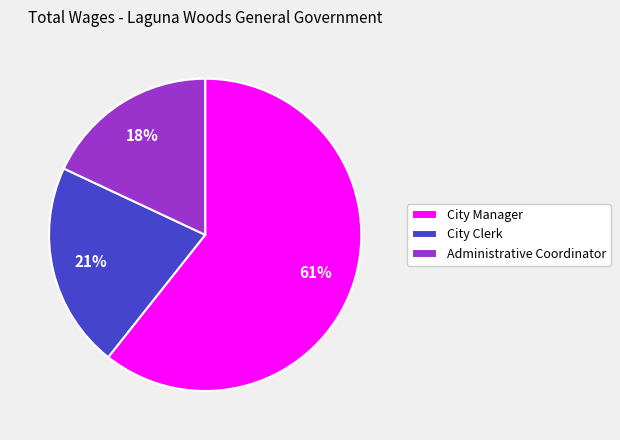

The Administrative Coordinator slice represents 18% of the pie. True or false?

True